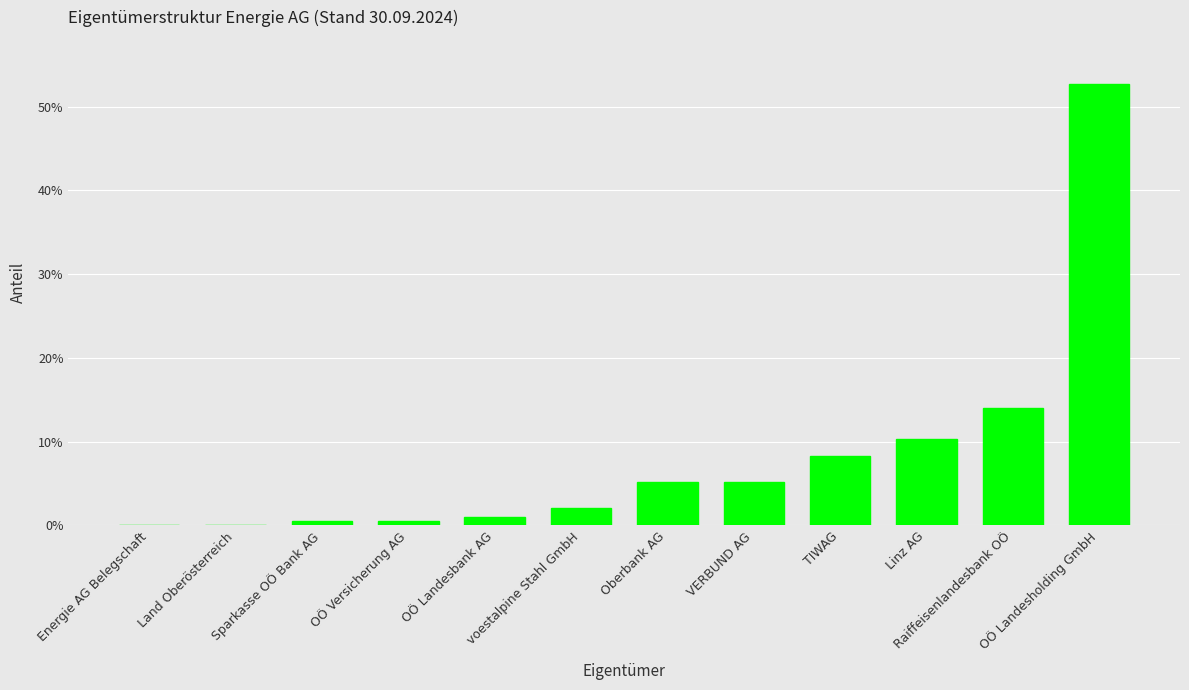

Which label corresponds to the largest value in the chart?

OÖ Landesholding GmbH